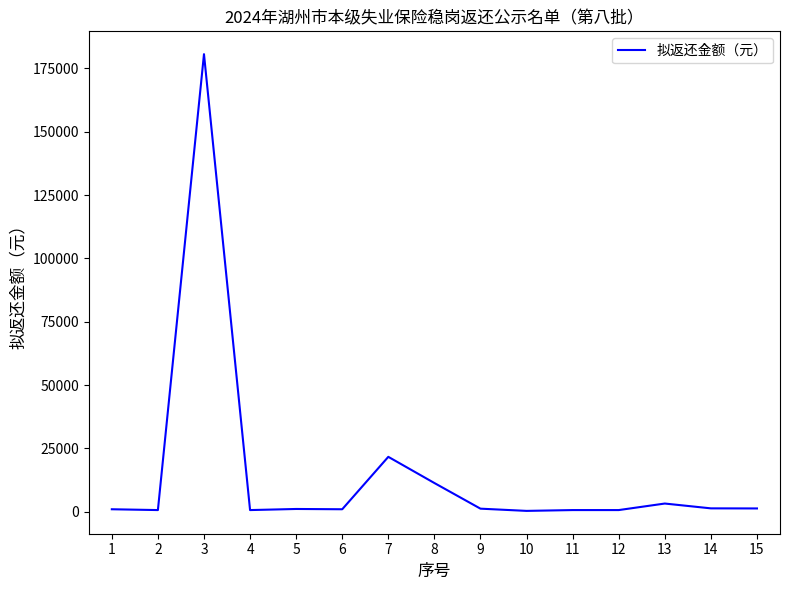

At which label is the value closest to 90488?

7